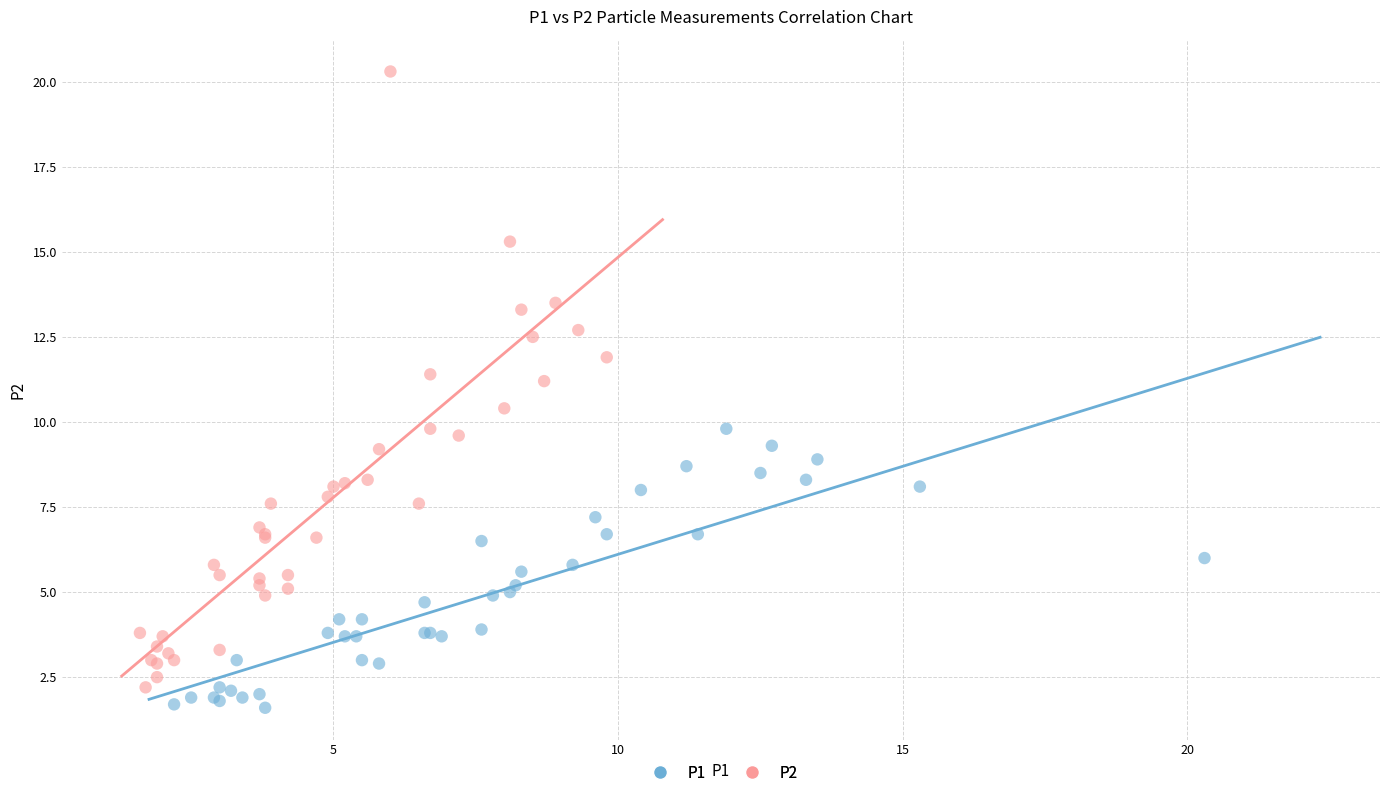

Which series has the largest Y range (max minus min)?

P2